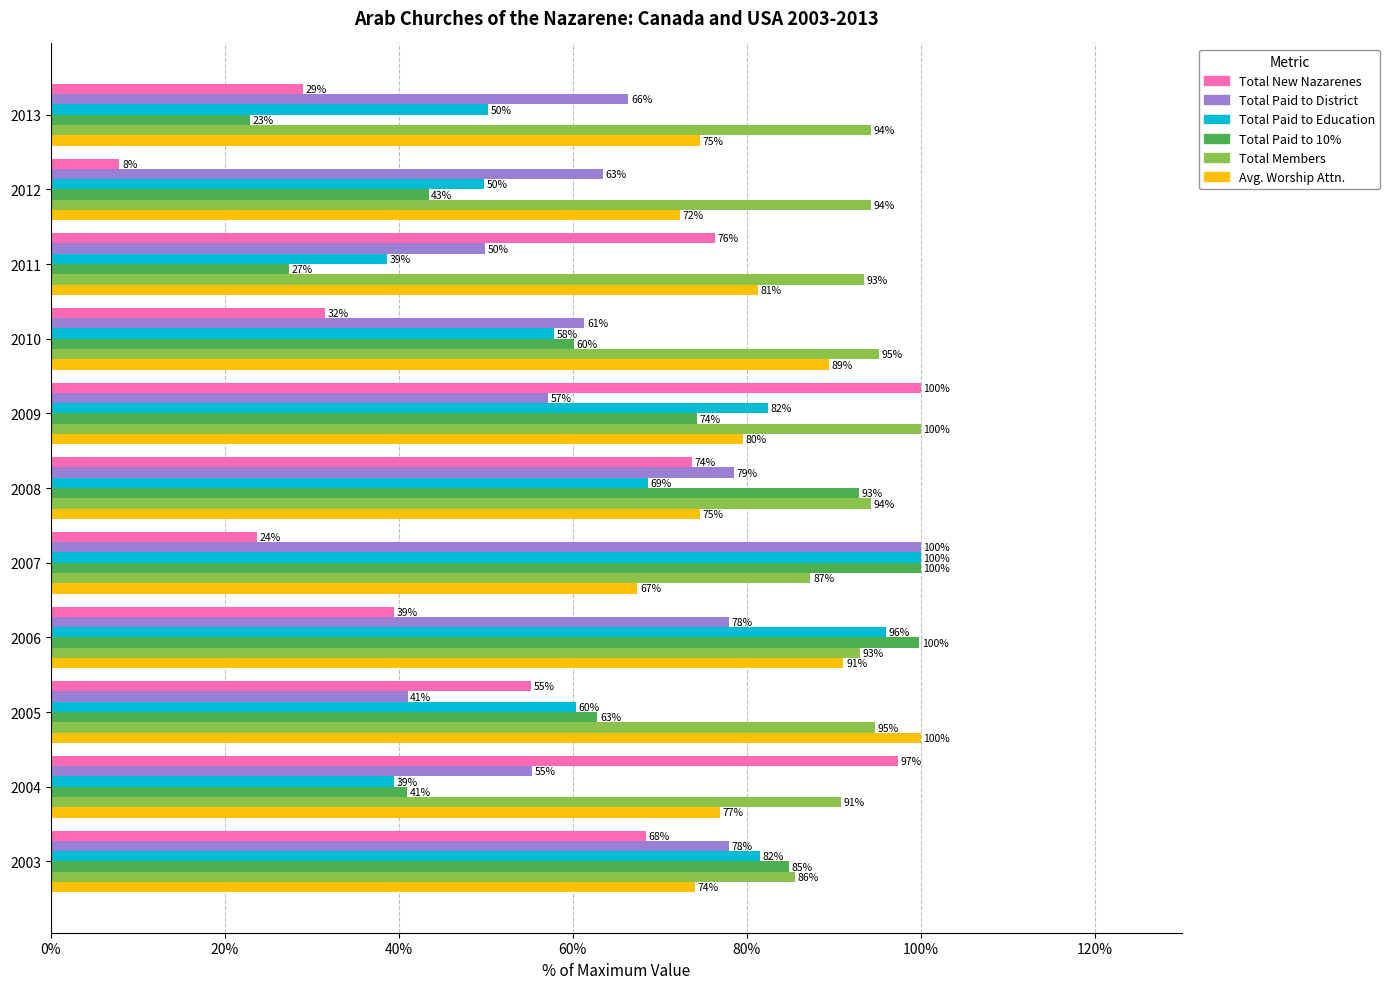

At 2013, list the series in order from largest to smallest.

Total Members, Avg. Worship Attn., Total Paid to District, Total Paid to Education, Total New Nazarenes, Total Paid to 10%